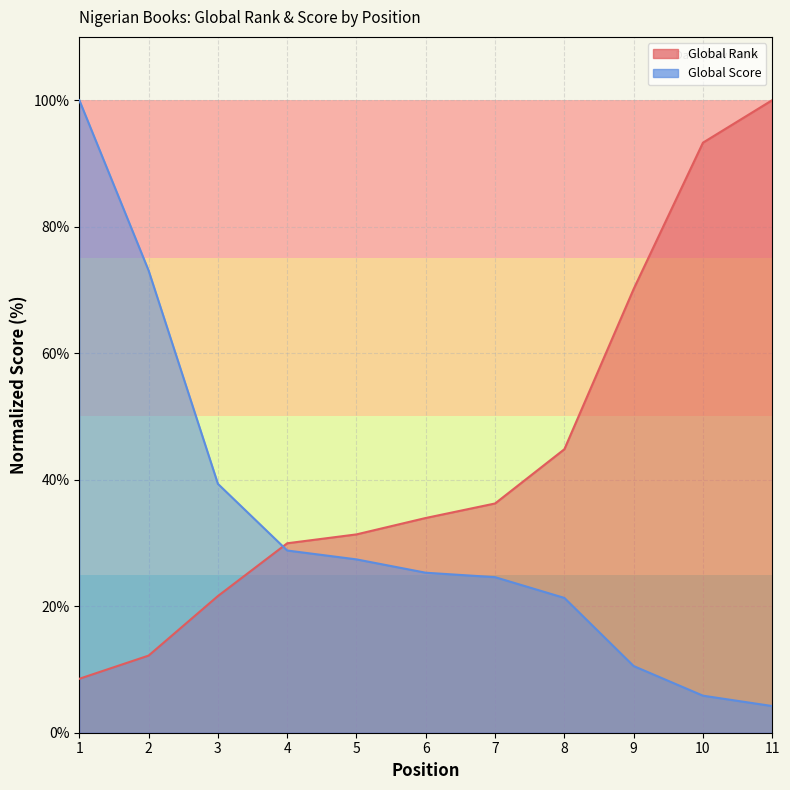

Which series ends up on top after the final intersection of Global Score and Global Rank?

Global Rank